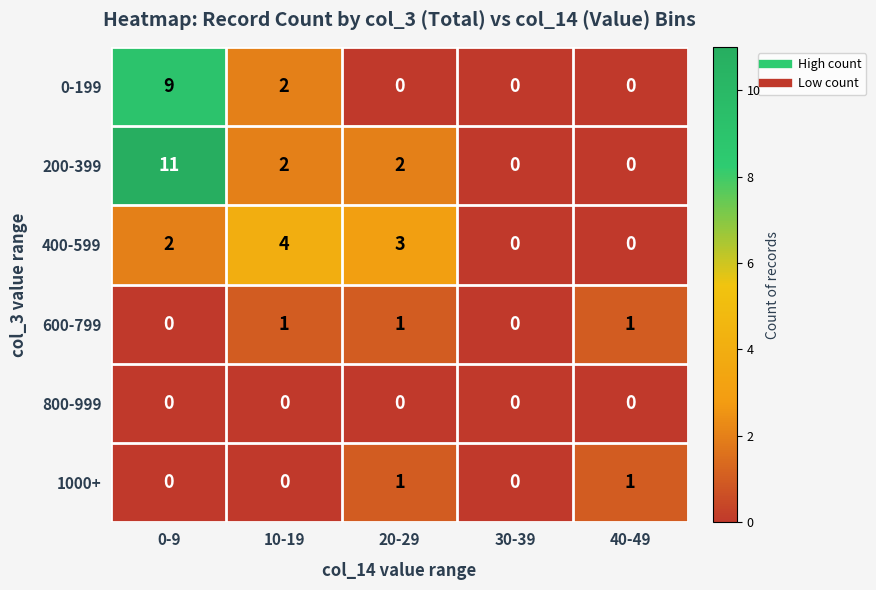

What is the sum of the 200-399 values at 20-29 and 10-19?

4